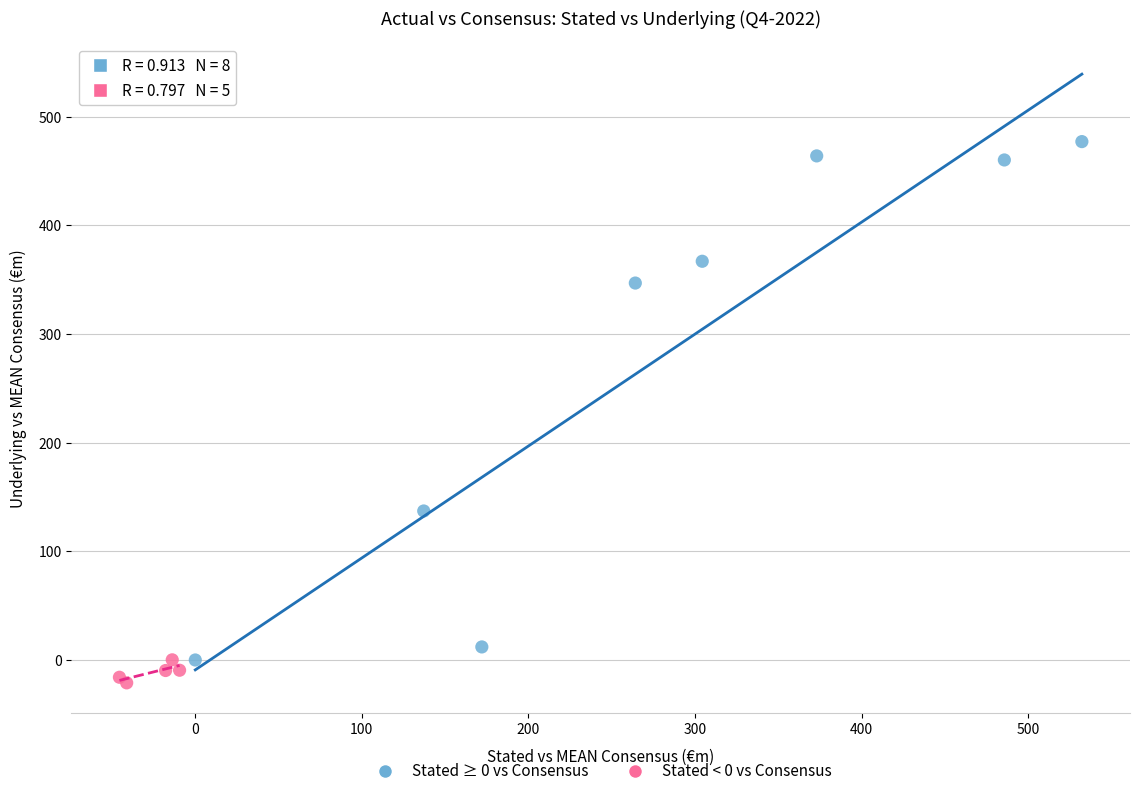

Which series reaches the maximum Y coordinate?

Stated ≥ 0 vs Consensus